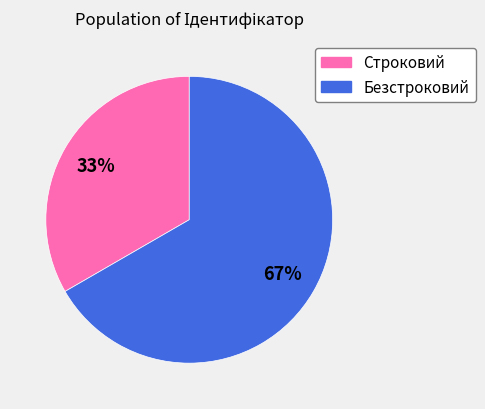

To the nearest percent, what portion does Безстроковий represent?

67%